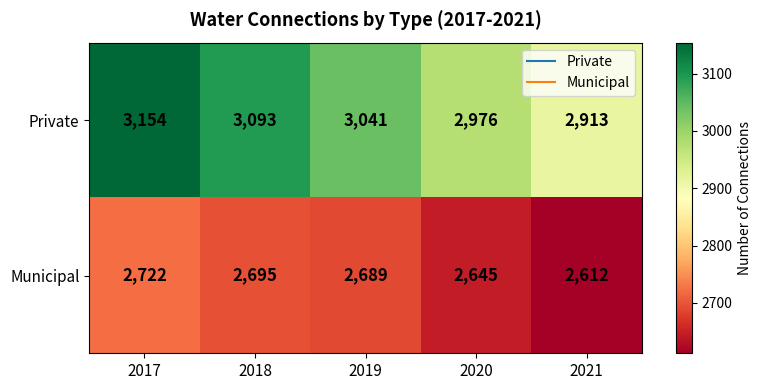

How many categories are shown in the chart?

5